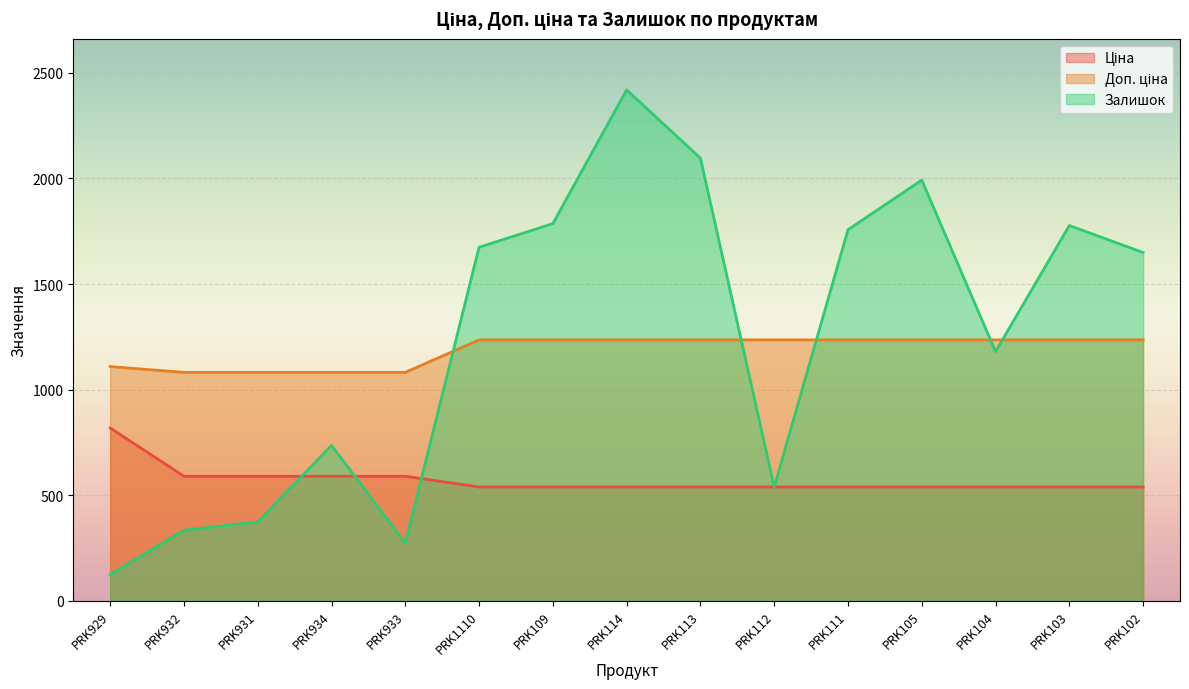

Which has a higher value, PRK102 or PRK104?

PRK102